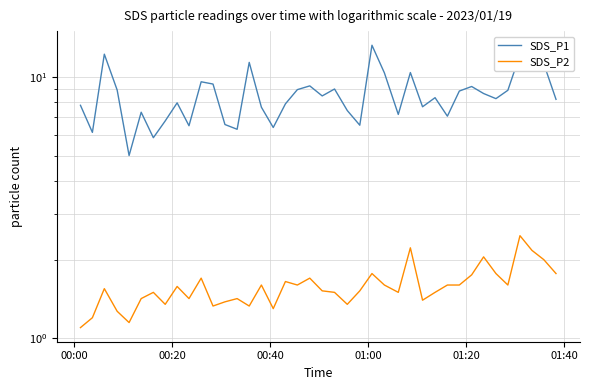

In SDS_P2, how many points are lower than both neighbors (excluding endpoints)?

11